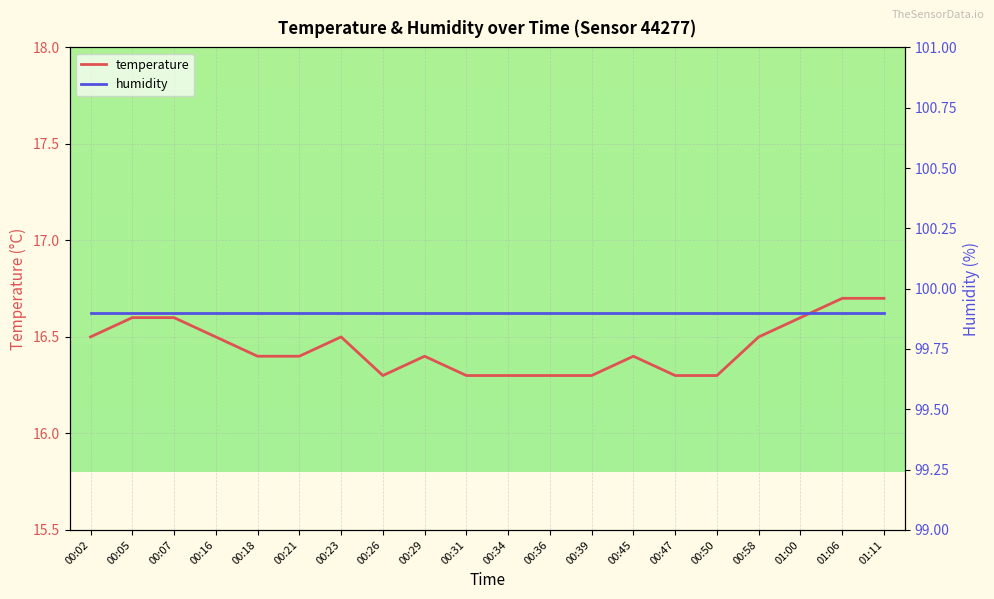

What is the difference between the temperature values at 00:05 and 00:36?

0.3